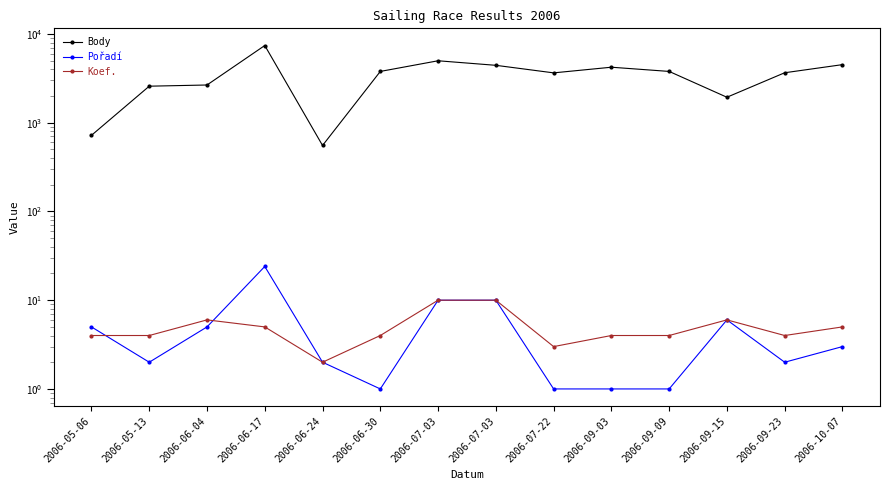

What is the value of the Body point at the 11th from the left?

3784